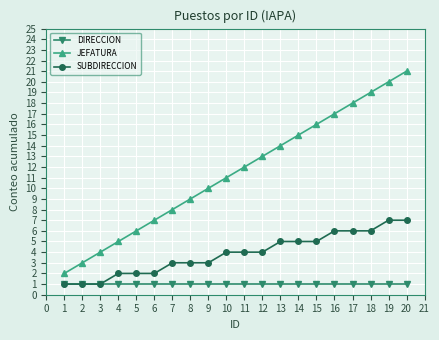

True or false: JEFATURA has more than 1 points higher than both neighbors.

False